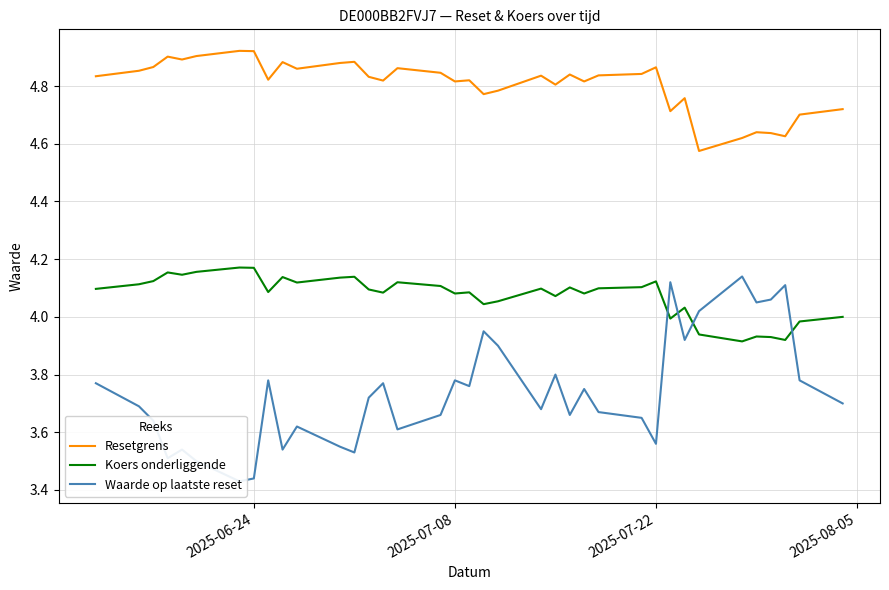

Reading left to right, list all the values displayed in this chart.

Resetgrens: 4.8	4.9	4.9	4.9	4.9	4.9	4.9	4.9	4.8	4.9	4.9	4.9	4.9	4.8	4.8	4.9	4.8	4.8	4.8	4.8	4.8	4.8	4.8	4.8	4.8	4.8	4.8	4.9	4.7	4.8	4.6	4.6	4.6	4.6	4.6	4.7	4.7
Koers onderliggende: 4.1	4.1	4.1	4.2	4.1	4.2	4.2	4.2	4.1	4.1	4.1	4.1	4.1	4.1	4.1	4.1	4.1	4.1	4.1	4.0	4.1	4.1	4.1	4.1	4.1	4.1	4.1	4.1	4.0	4.0	3.9	3.9	3.9	3.9	3.9	4.0	4.0
Waarde op laatste reset: 3.8	3.7	3.6	3.5	3.5	3.5	3.4	3.4	3.8	3.5	3.6	3.5	3.5	3.7	3.8	3.6	3.7	3.8	3.8	4.0	3.9	3.7	3.8	3.7	3.8	3.7	3.6	3.6	4.1	3.9	4.0	4.1	4.0	4.1	4.1	3.8	3.7